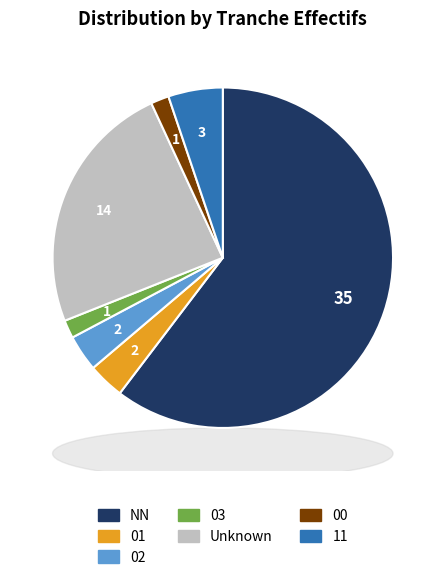

Which category has the biggest portion of the pie?

NN